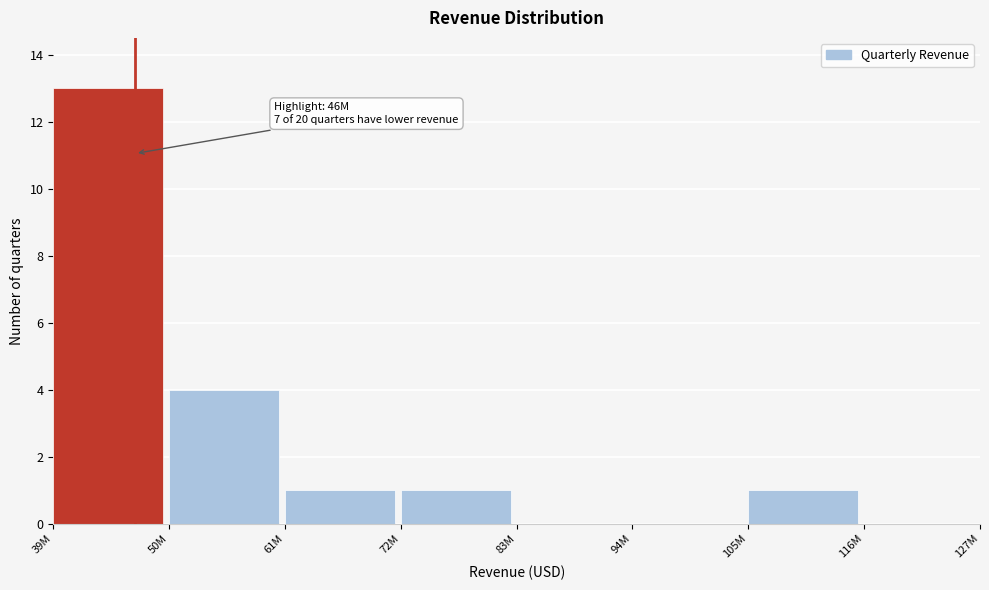

Reading right to left, list all the values displayed in this chart.

116M=0	105M=1	94M=0	83M=0	72M=1	61M=1	50M=4	39M=13